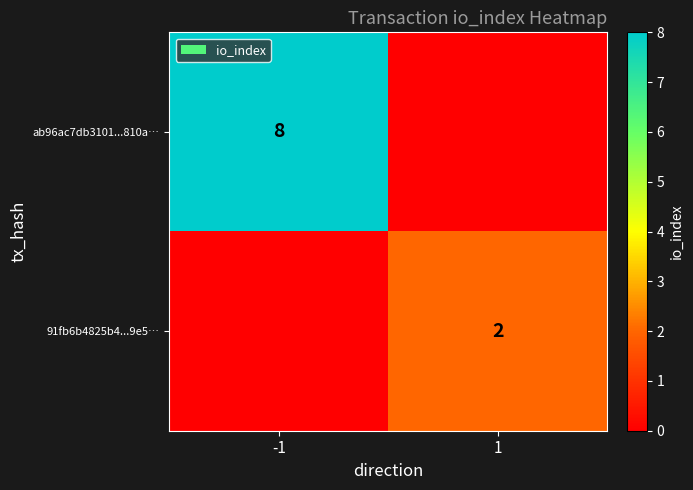

Is it true that 91fb6b4825b4...9e5… equals 1 at 1?

False